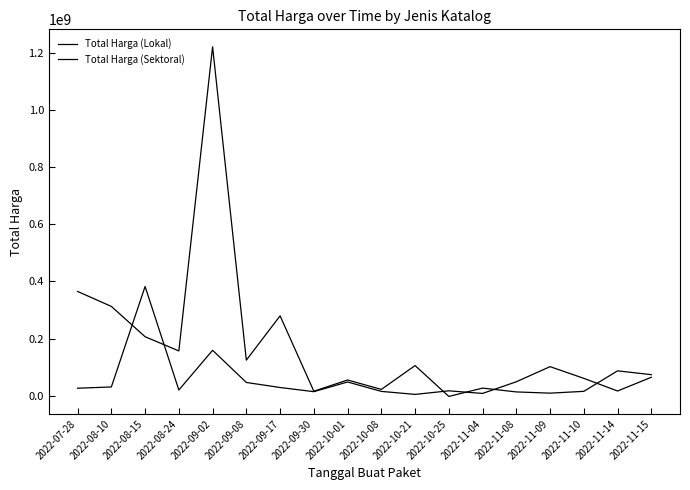

How many values in the Total Harga (Sektoral) series are below 86812426?

9